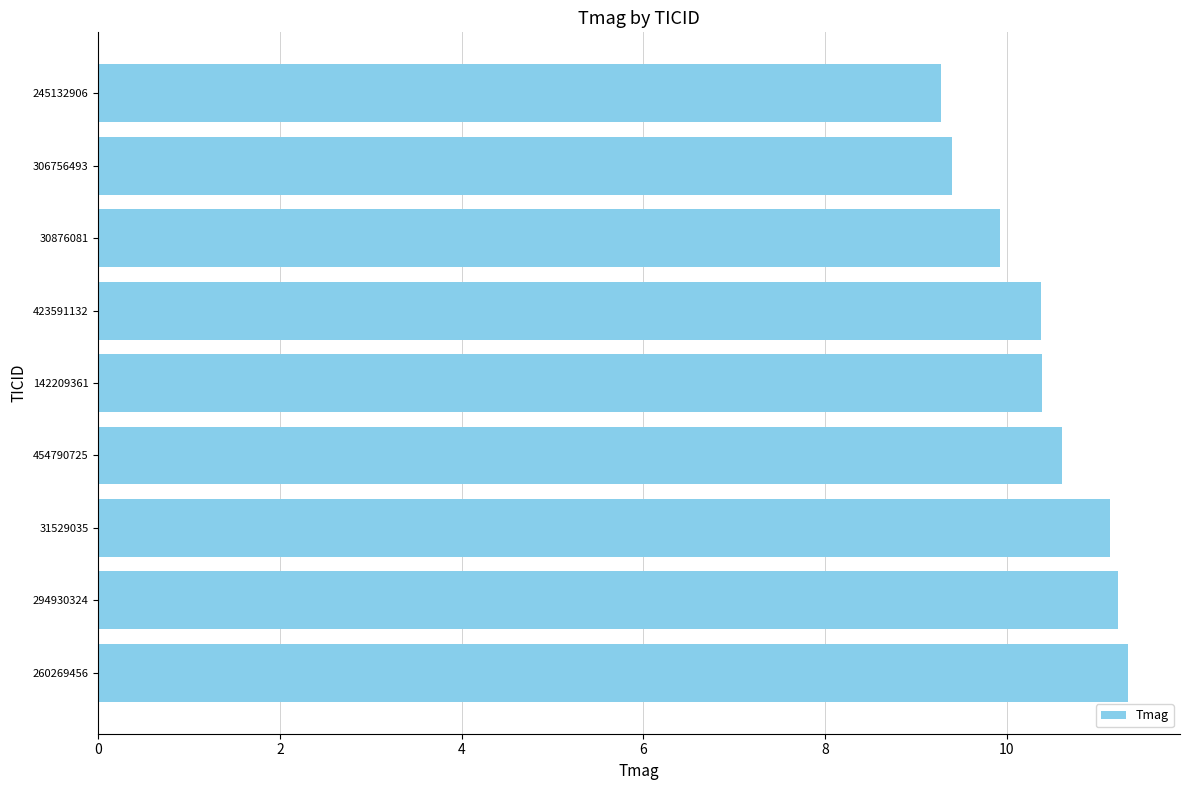

The chart shows a value of 18.0 at 454790725. True or false?

False